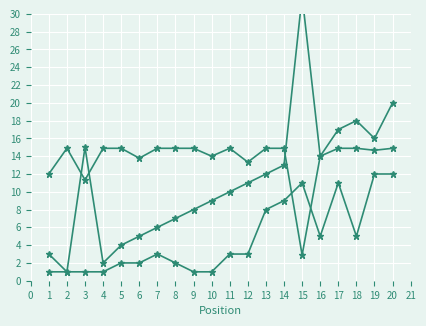

The value of Last Week at 3 is 5.5. True or false?

False